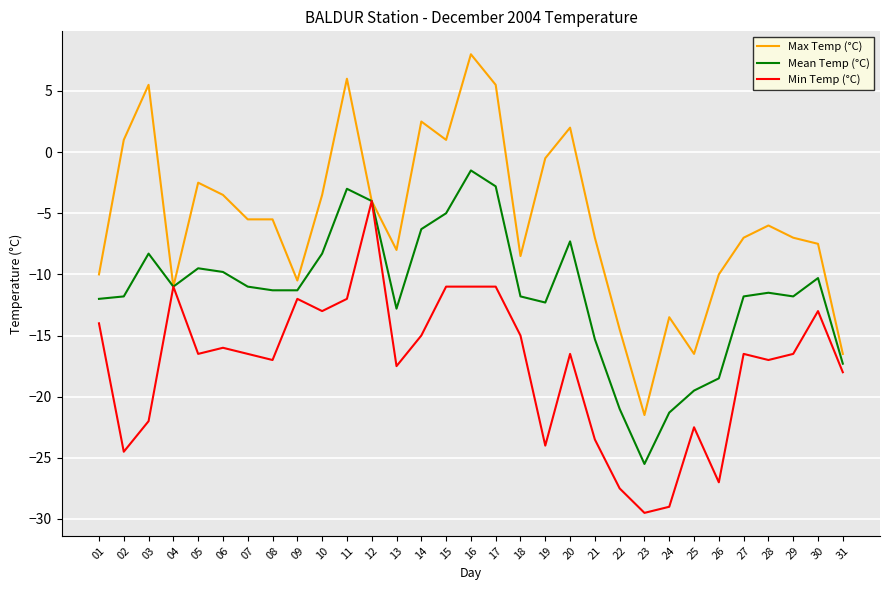

True or false: Min Temp (°C) has a value of -15.8 at 15.

False